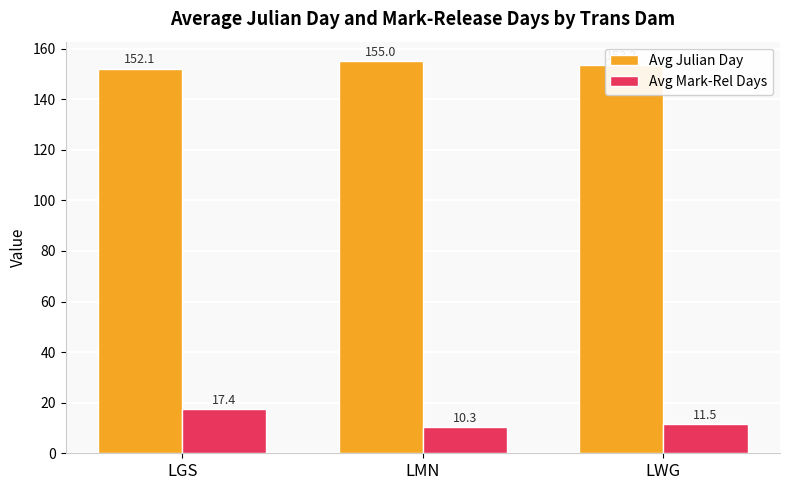

What position from the left is LMN?

2